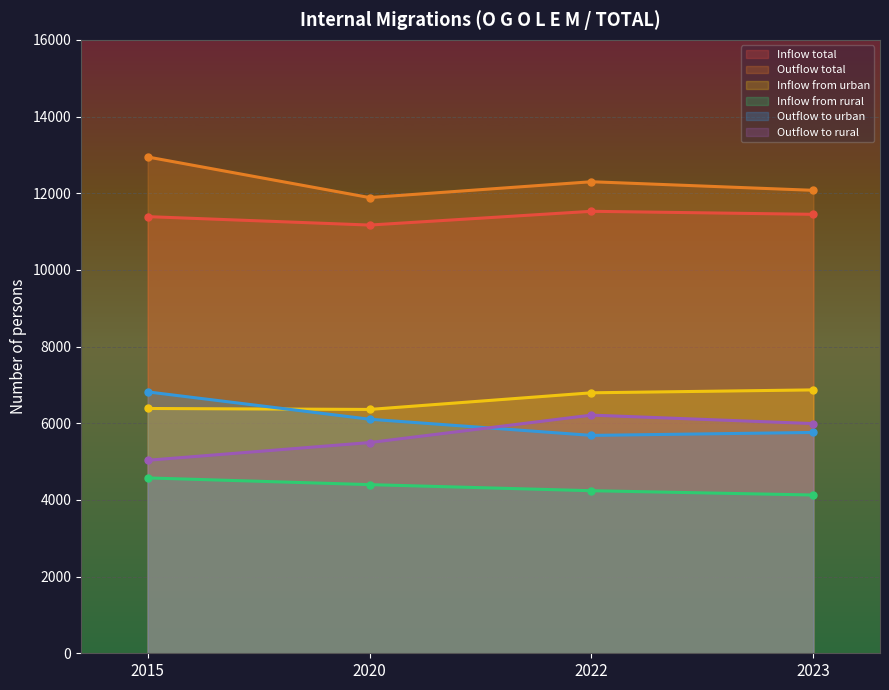

What are all the series names shown in the legend?

Inflow total, Outflow total, Inflow from urban, Inflow from rural, Outflow to urban, Outflow to rural